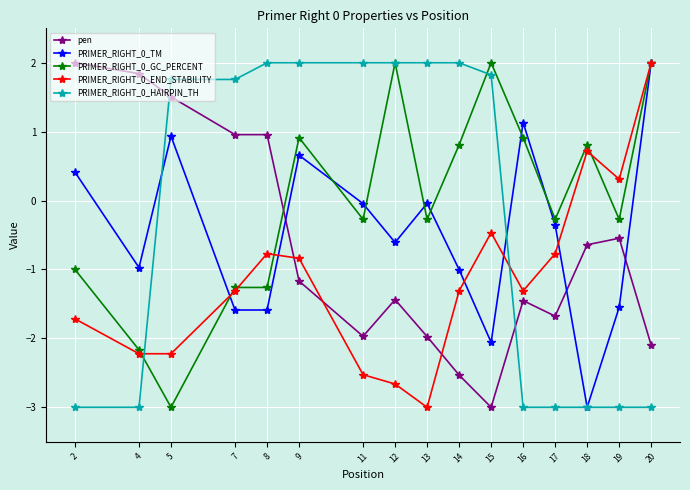

What is the value of the PRIMER_RIGHT_0_END_STABILITY point at the 14th from the left?

0.7